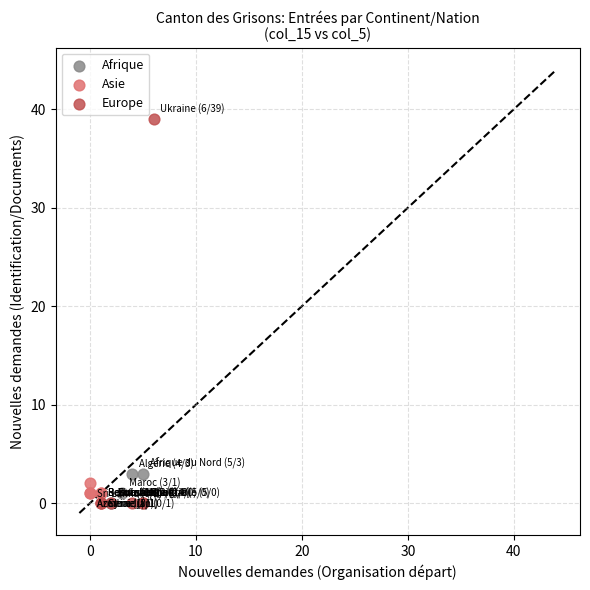

Which series reaches the maximum Y coordinate?

Europe